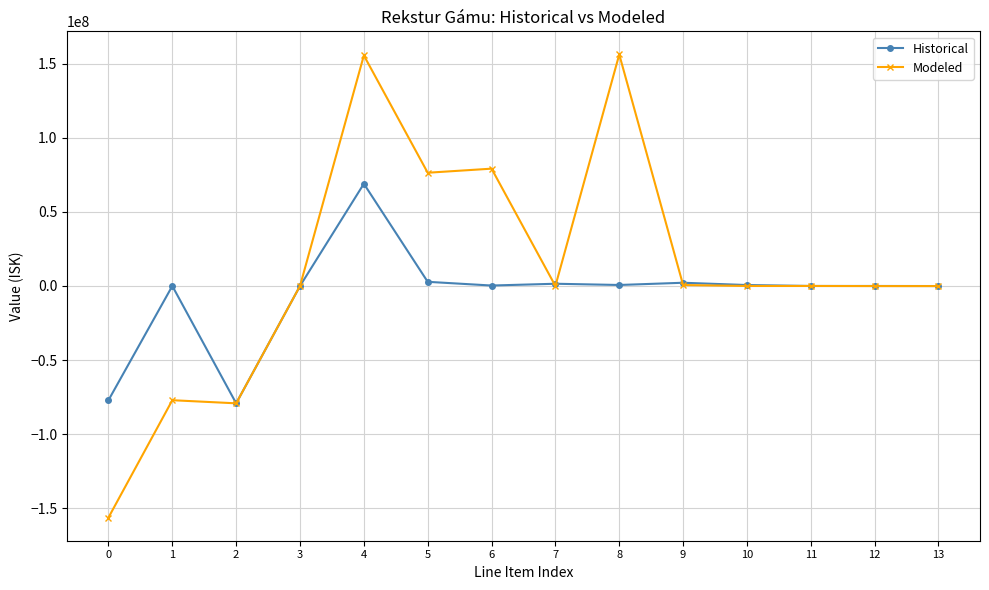

Which series has the largest range (max minus min)?

Modeled